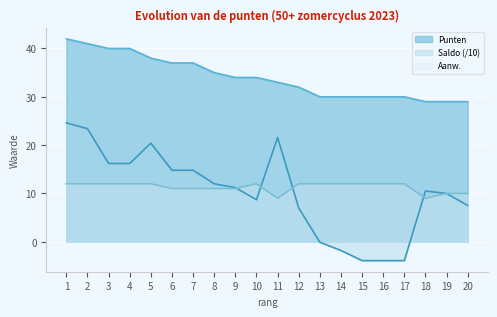

How many data points in Punten are above 34?

8